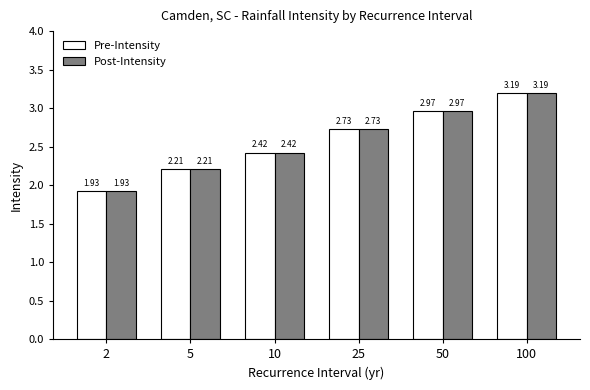

Which label corresponds to the largest value in the chart?

100